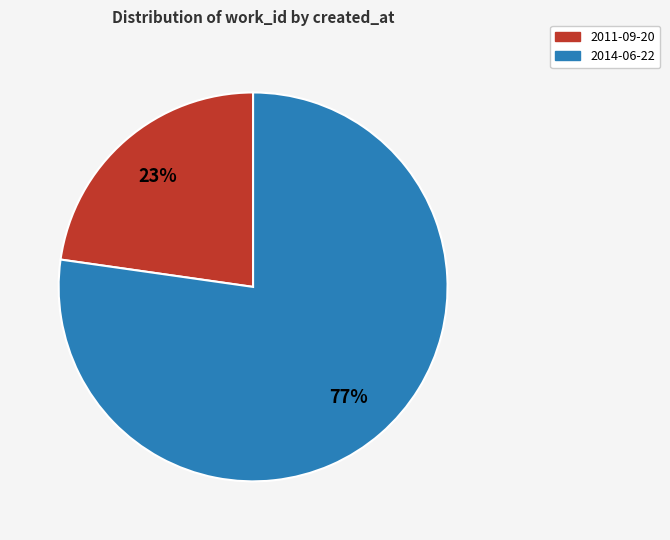

To the nearest percent, what is the average slice percentage?

50%